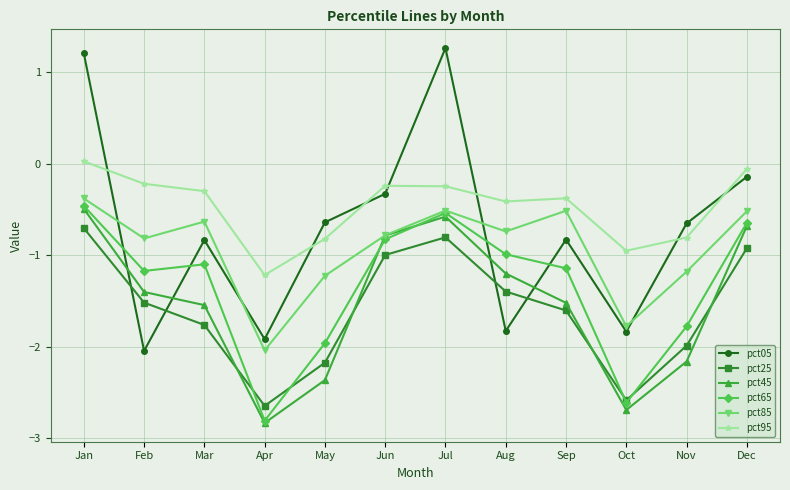

What are all the series names shown in the legend?

pct05, pct25, pct45, pct65, pct85, pct95